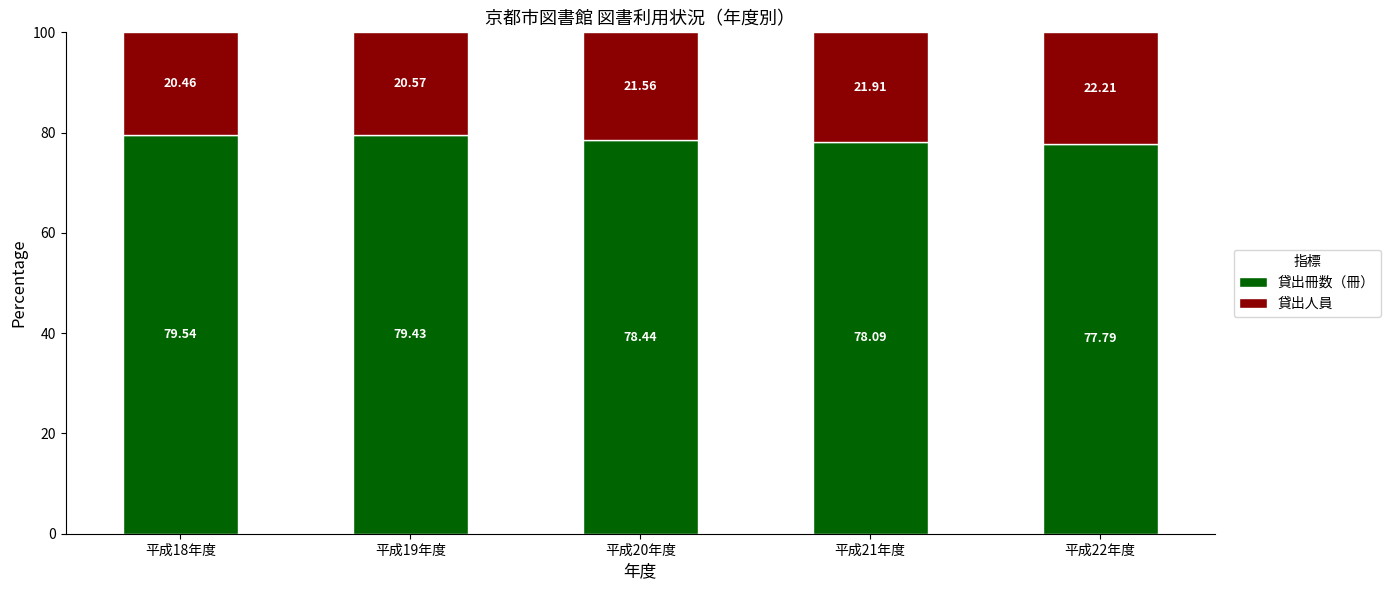

What is the total value across all series at 平成19年度?

100.0